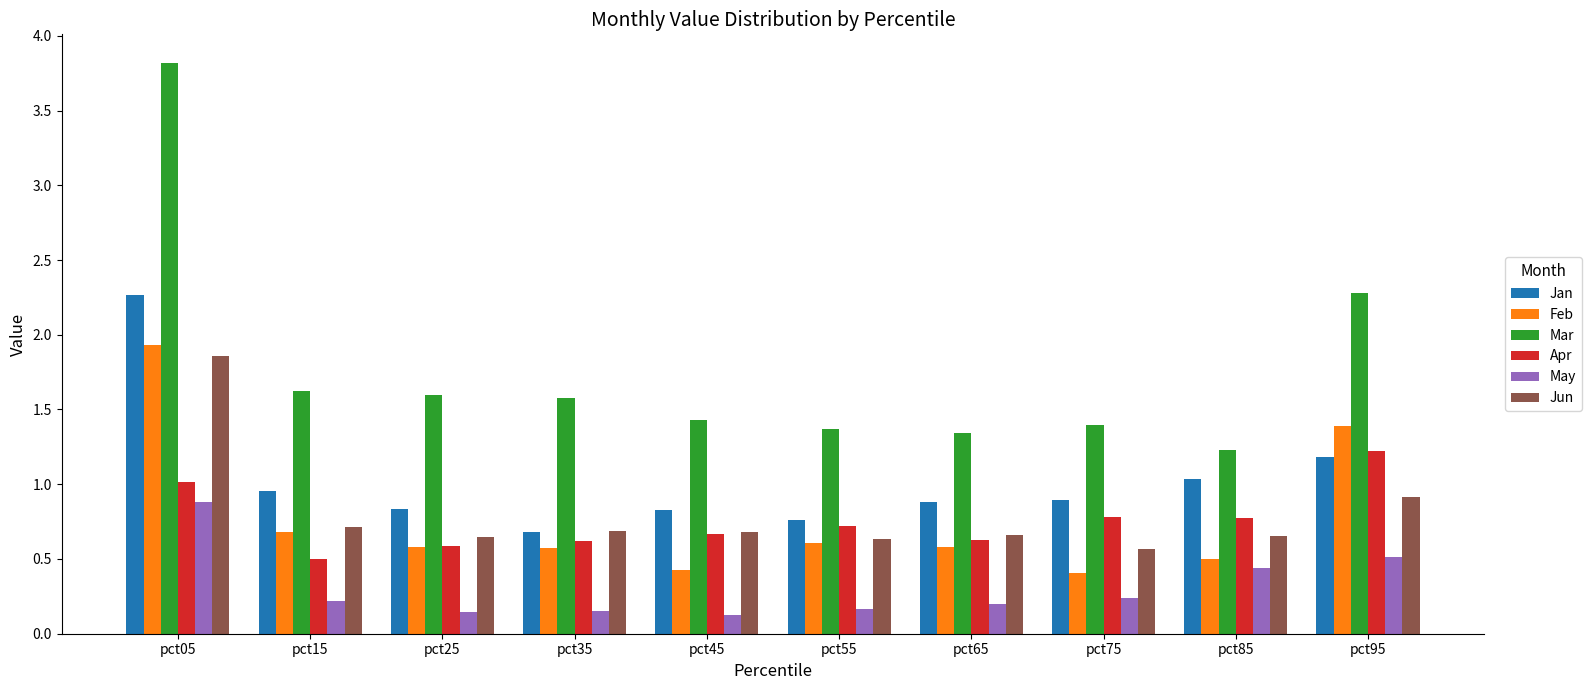

Is the value of Jan at pct95 greater than the value of Feb at pct75?

Yes